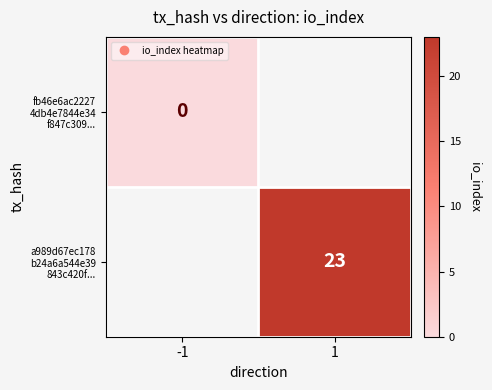

What is the greatest value displayed?

23.0